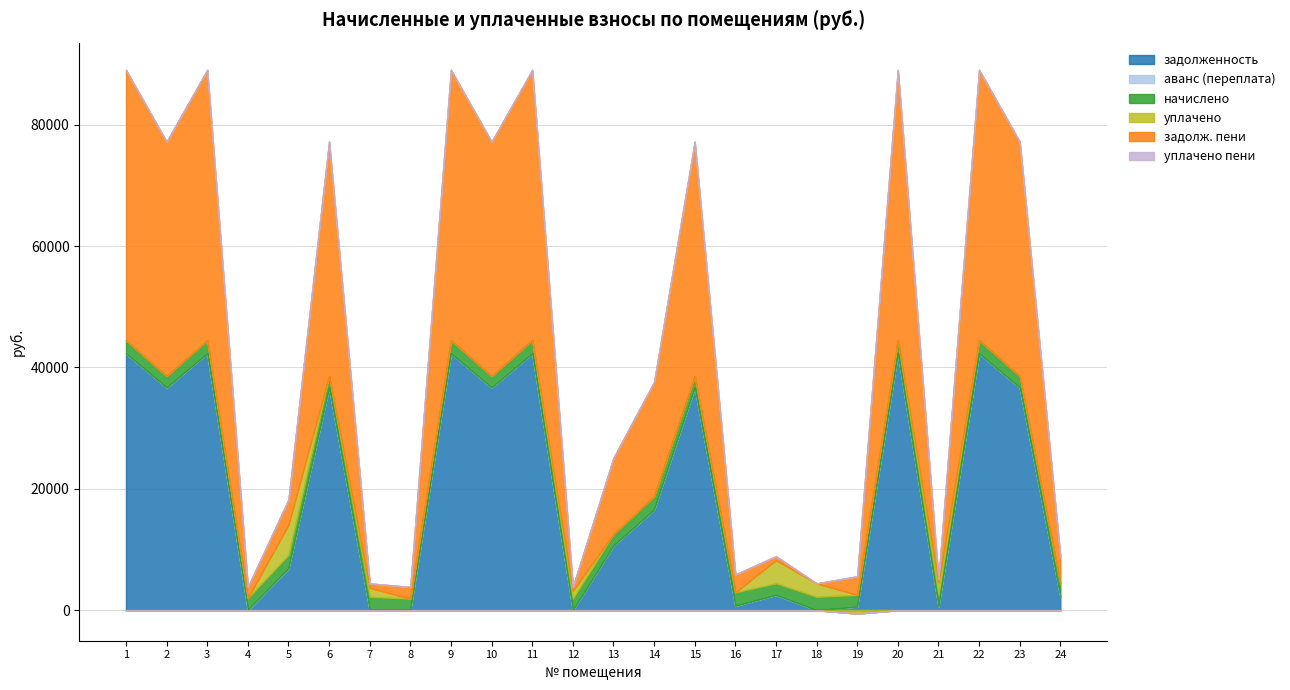

What is the value of the задолж. пени point at the 24th from the left?

4426.4